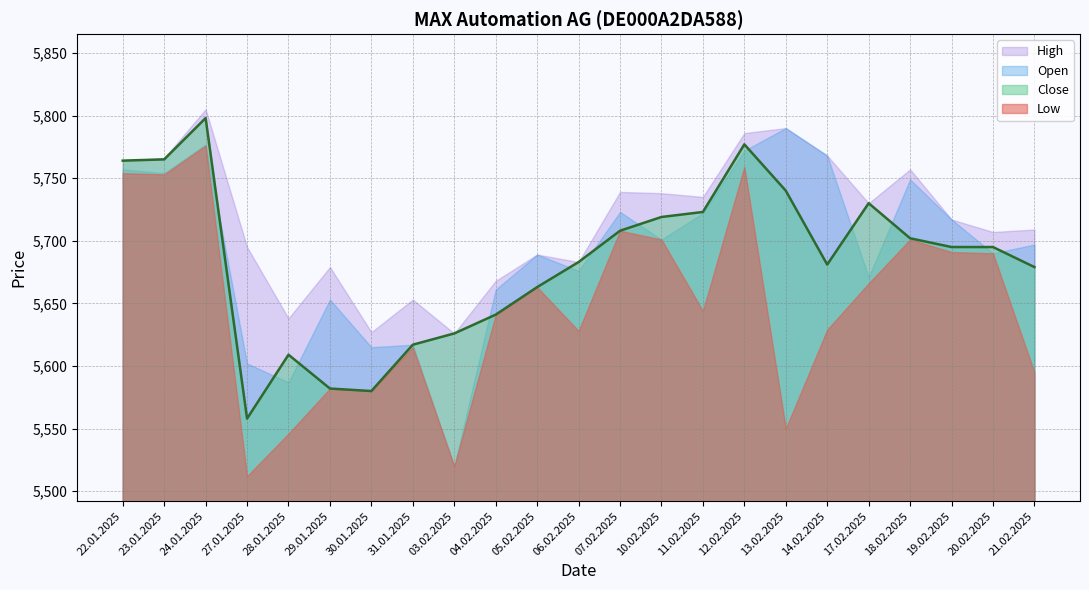

True or false: High and Open cross at least once.

False